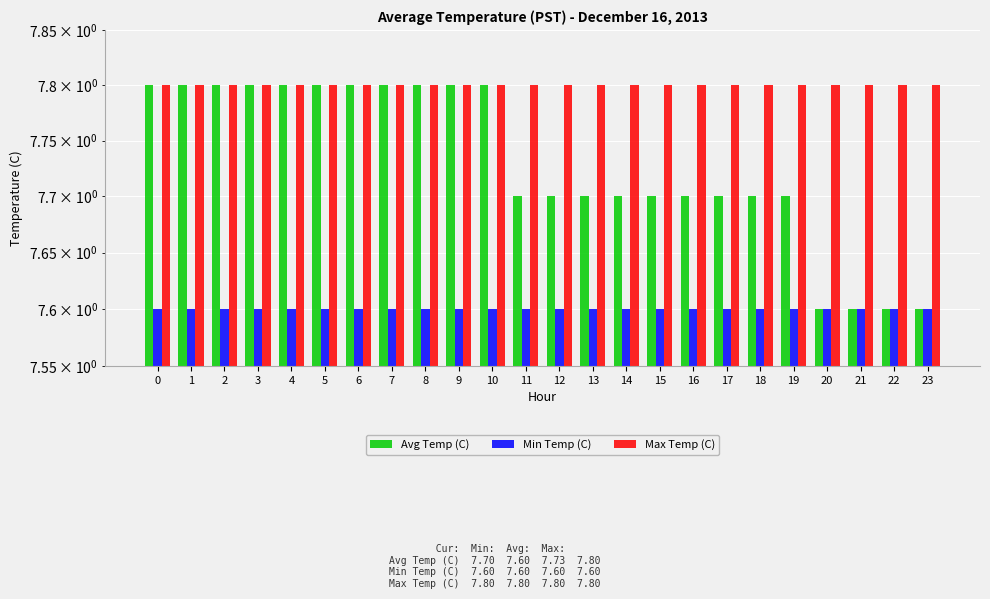

At 8, list the series in order from smallest to largest.

Min Temp (C), Avg Temp (C), Max Temp (C)